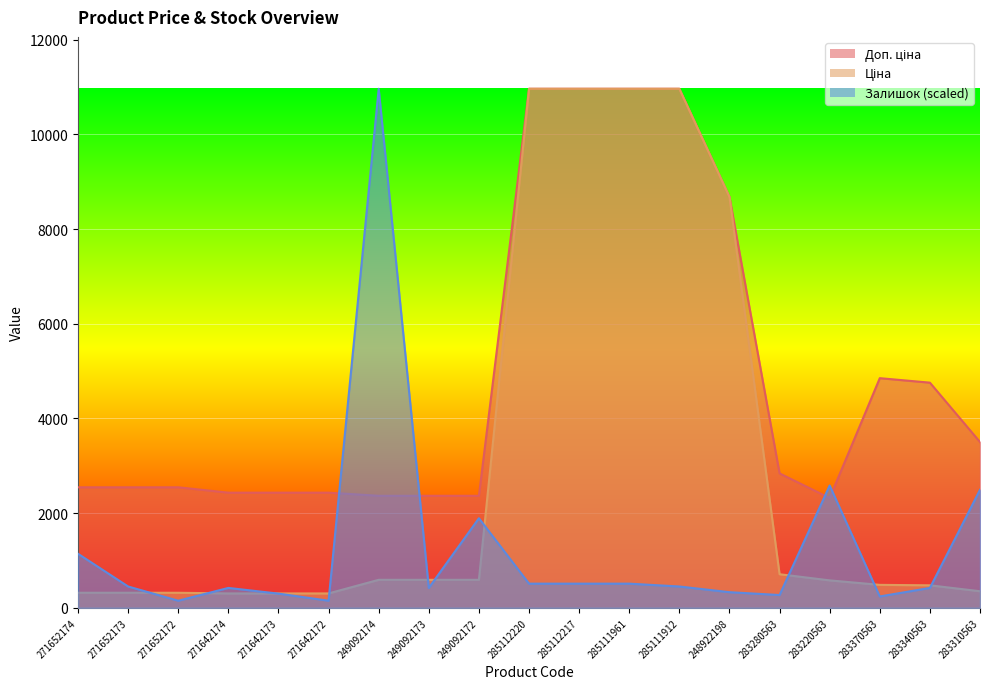

List the labels in order of Залишок value, smallest first.

271652172, 271642172, 283370563, 283280563, 271642173, 248922198, 271642174, 249092173, 283340563, 271652173, 285111912, 285112220, 285112217, 285111961, 271652174, 249092172, 283310563, 283220563, 249092174